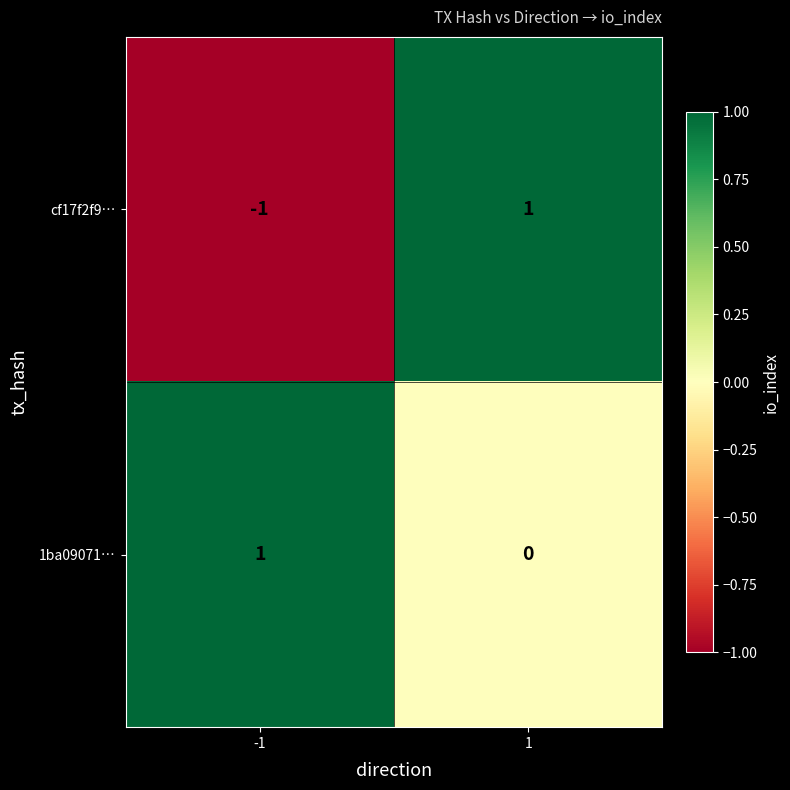

The 1ba09071… series shows 1 at -1. True or false?

True